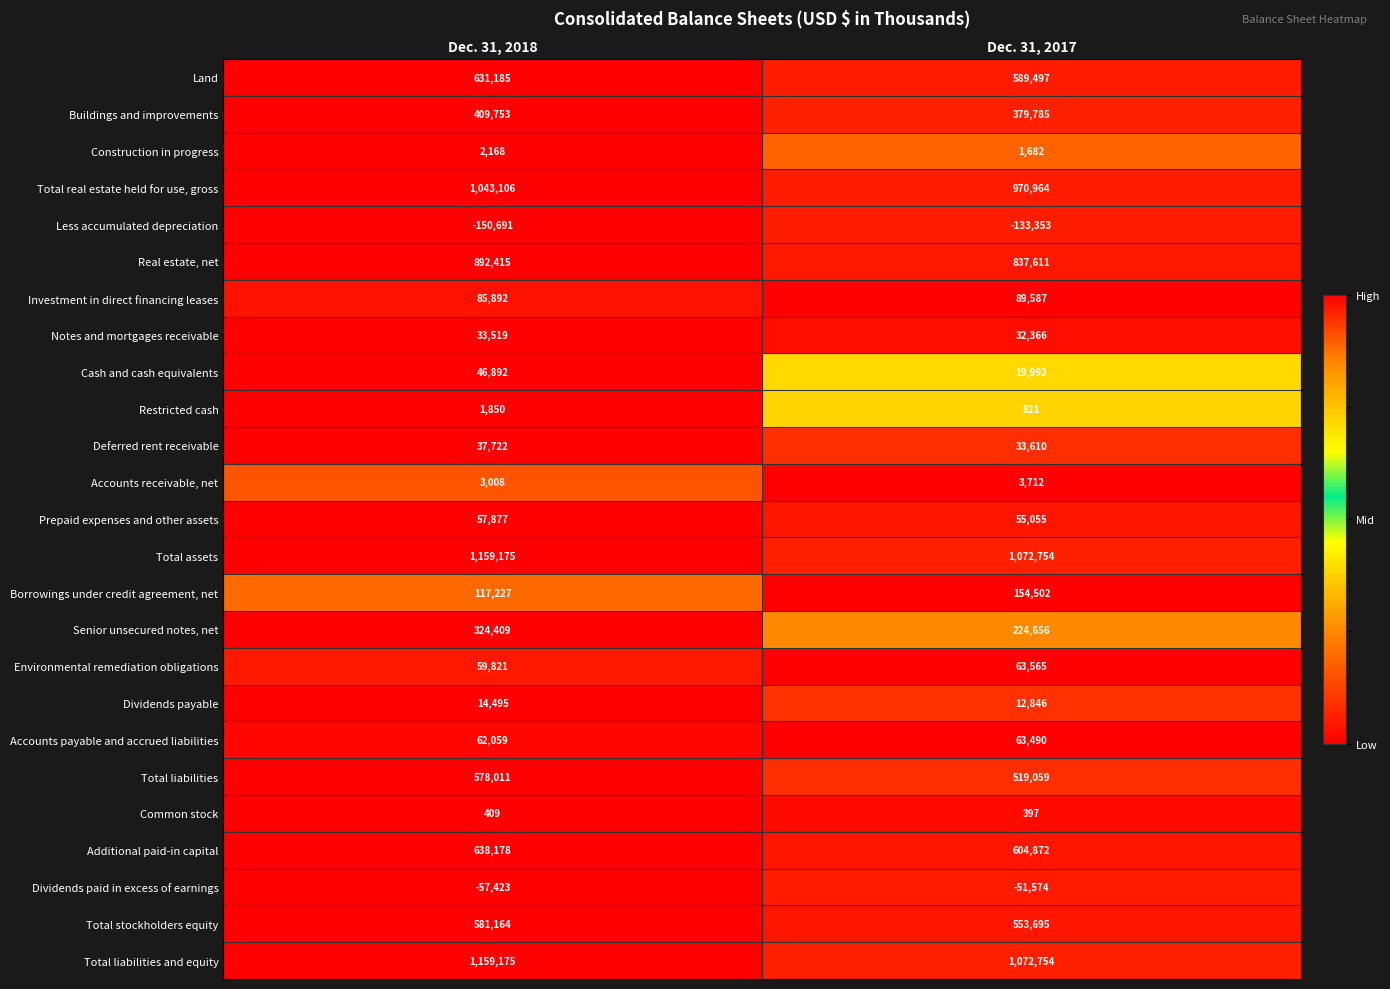

What value does the Investment in direct financing leases series have at Dec. 31, 2017, to the nearest 10?

89590